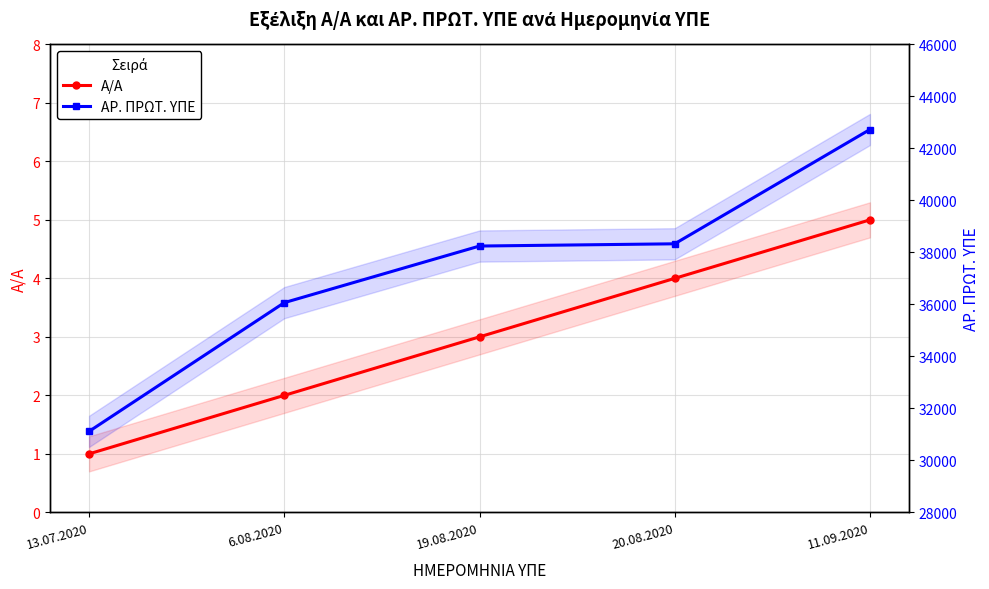

What is the label of the 2nd point from the left?

6.08.2020